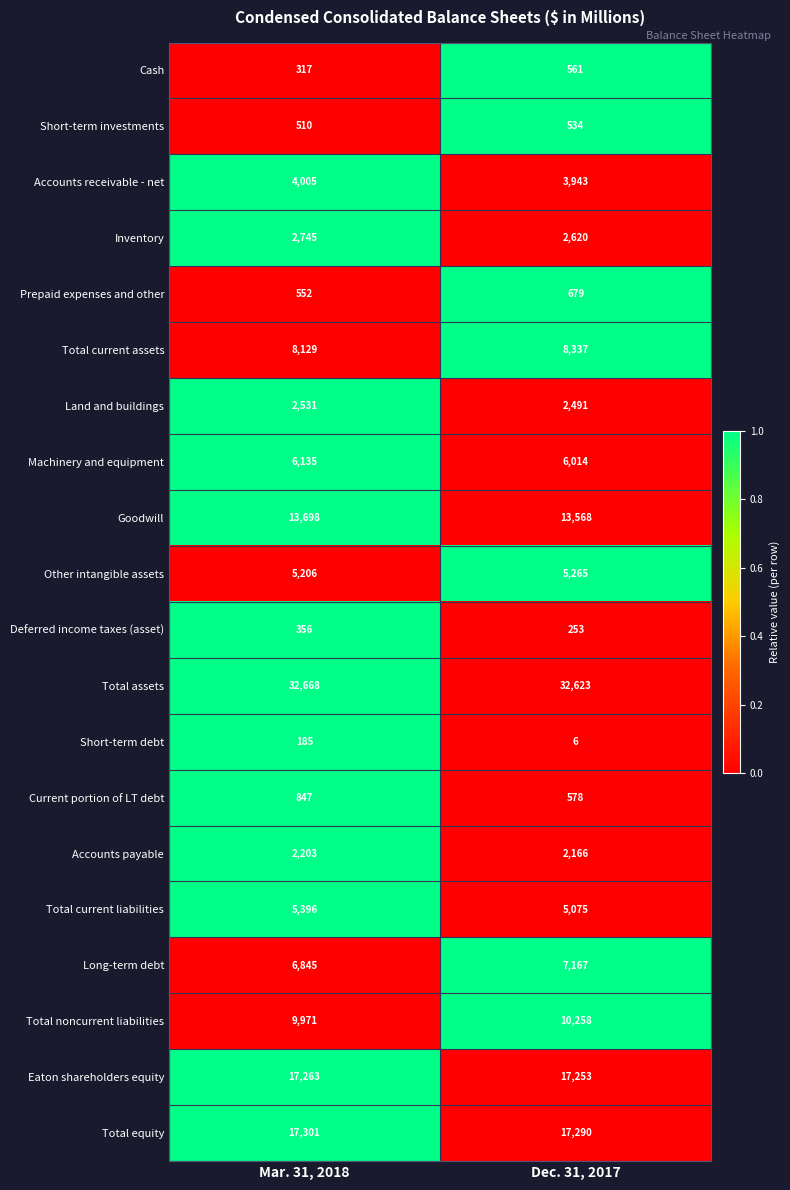

The value of Accounts receivable - net at Mar. 31, 2018 is 998. True or false?

False